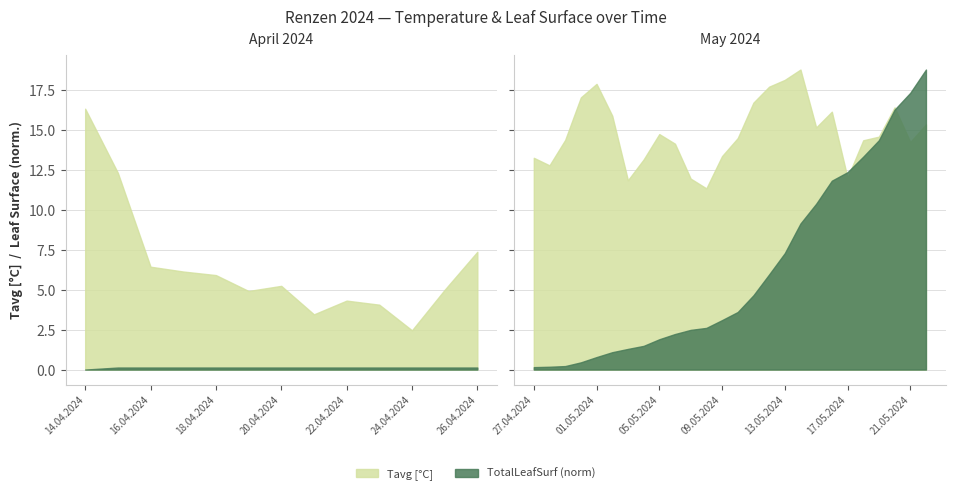

What position from the right is 17.04.2024?

36